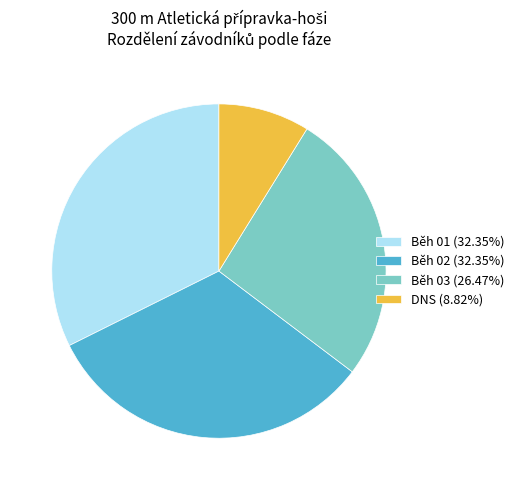

Does Běh 02 (32.35%) represent more than half of the total?

No